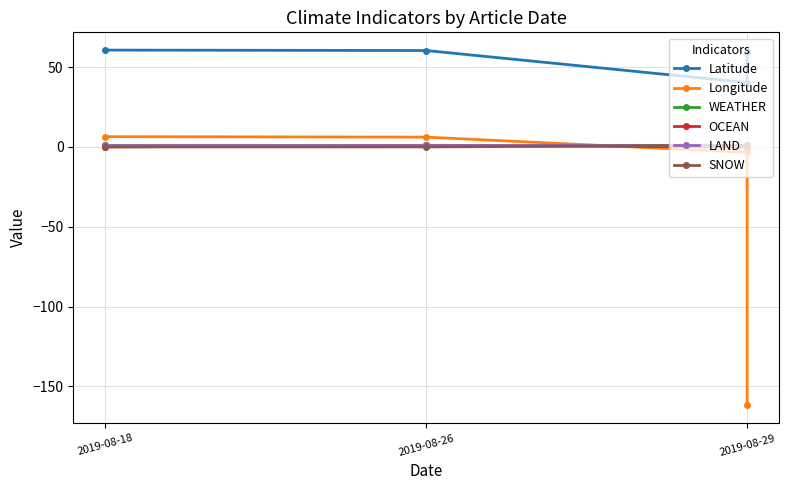

Does the chart display data point markers on the line(s)?

Yes